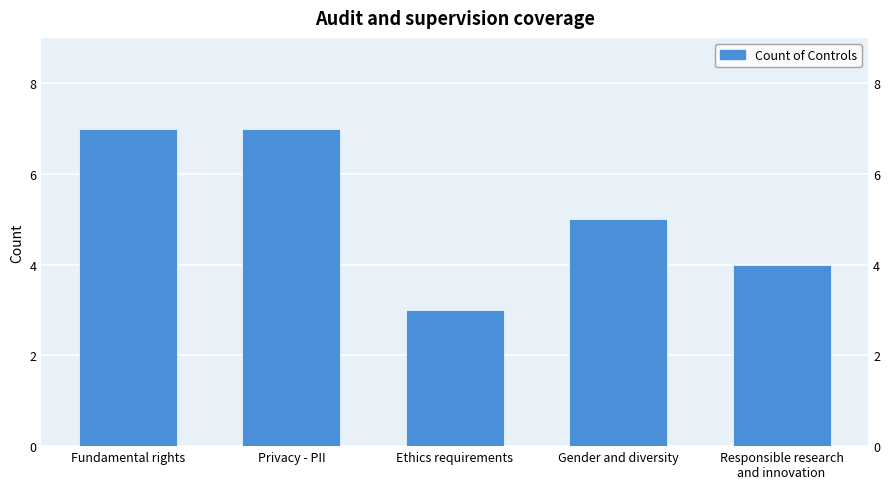

Count the values in the range 4 to 7.

4